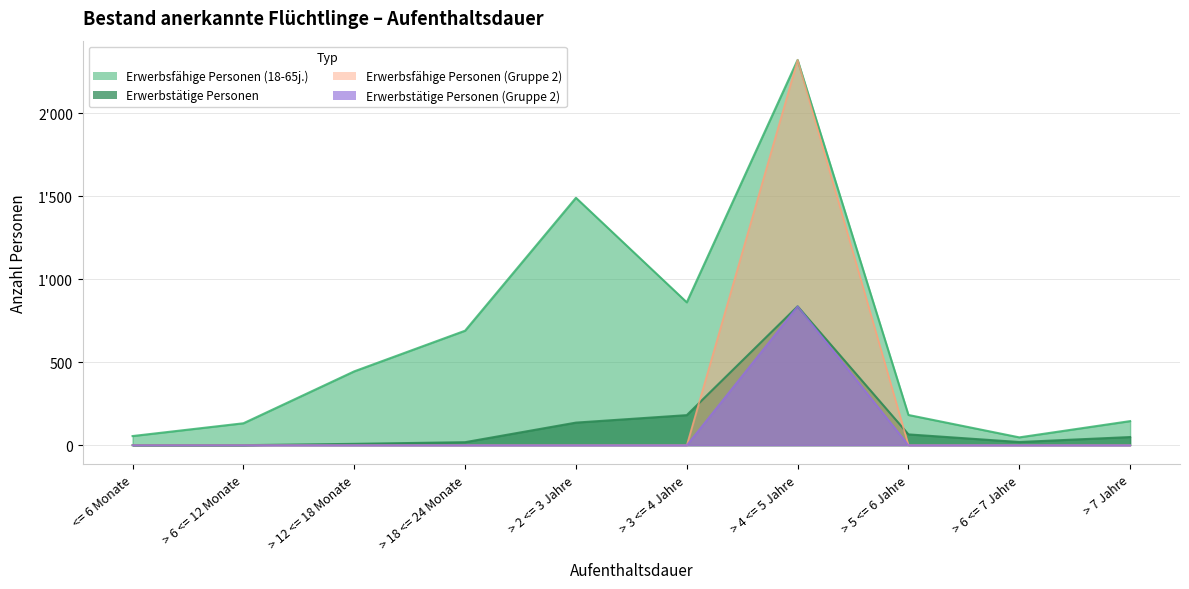

Which series changed the most between > 12 <= 18 Monate and > 6 <= 7 Jahre?

Erwerbsfähige Personen (18-65j.)